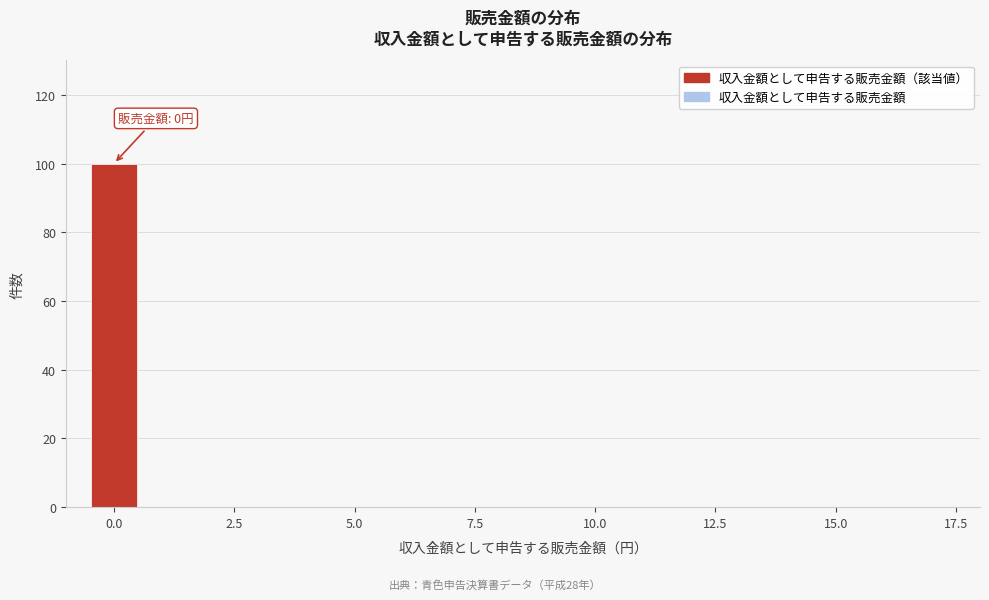

Around what value on the x-axis is the tallest bar? Give the approximate position of its centre, as read against the axis.

0.0